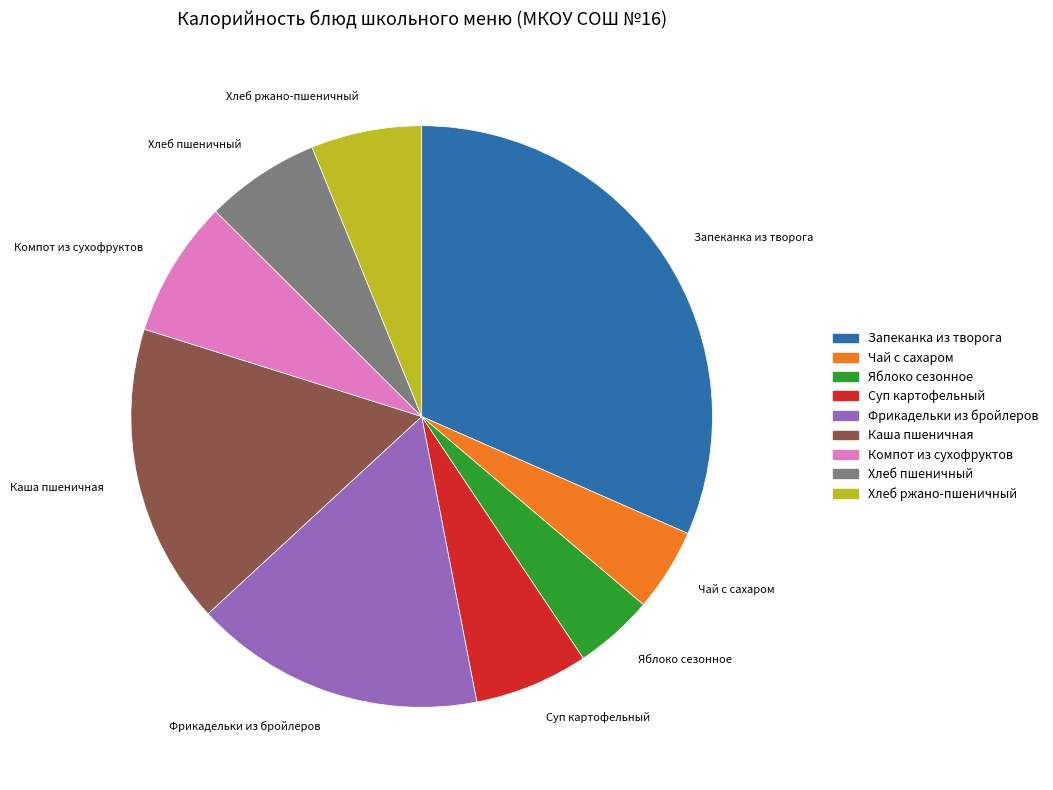

What is the largest slice in the pie chart?

Запеканка из творога